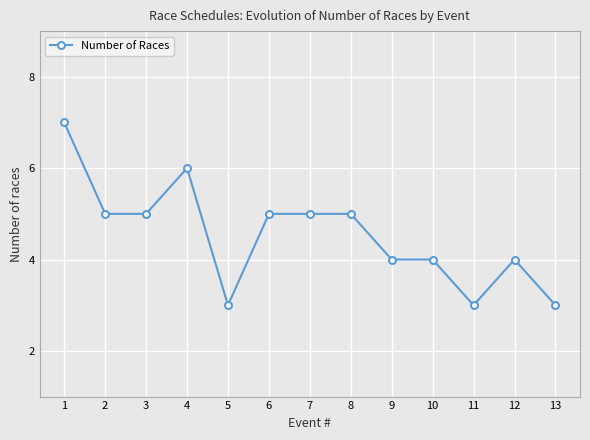

At which category does the data reach its first local peak?

4